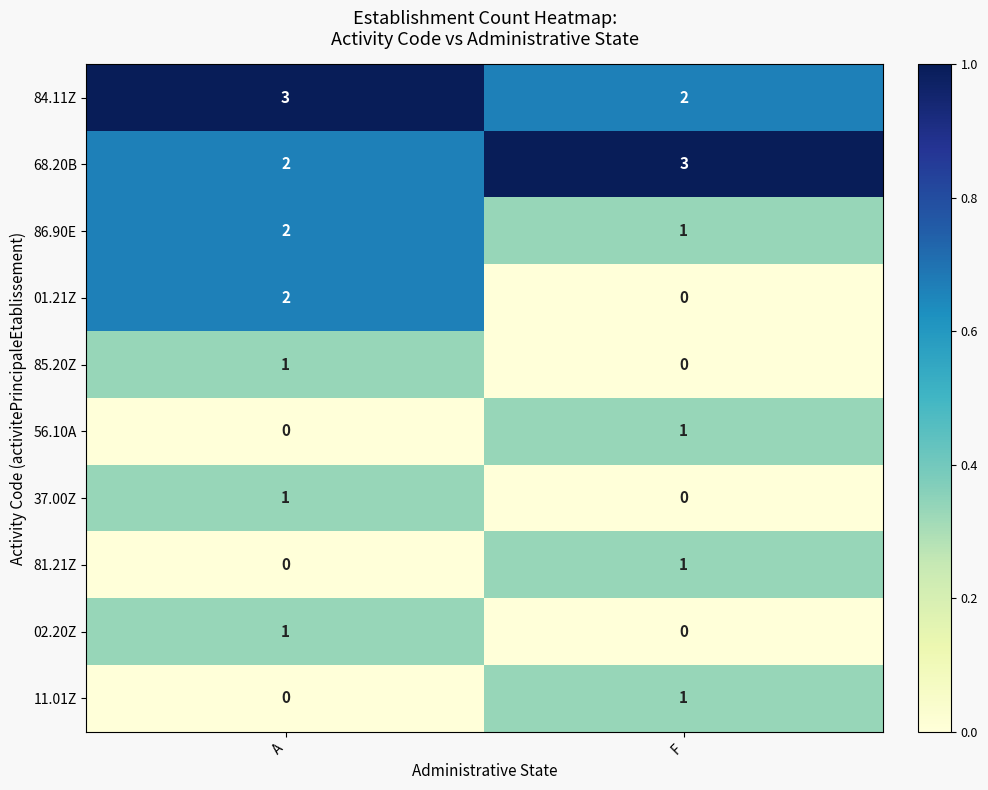

Which series has the widest spread of values?

01.21Z